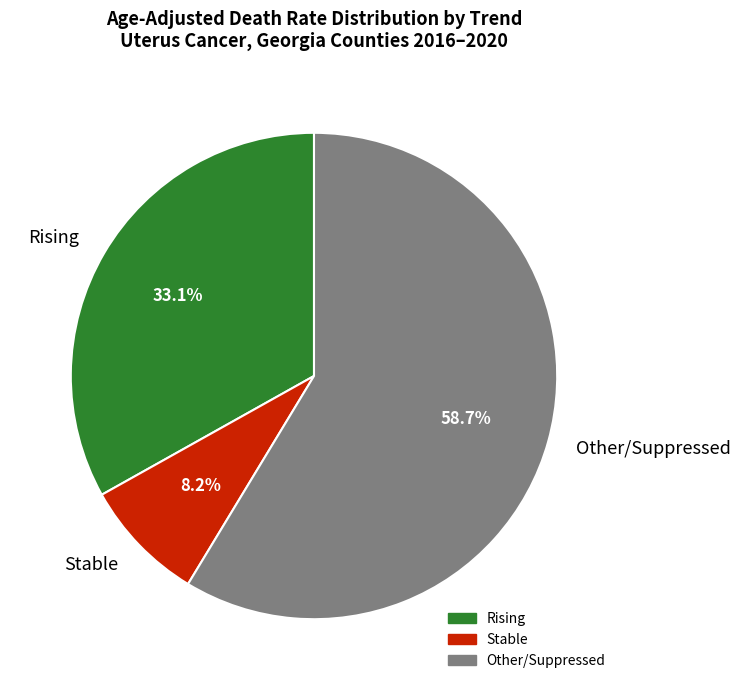

How many slices are in this pie chart?

3